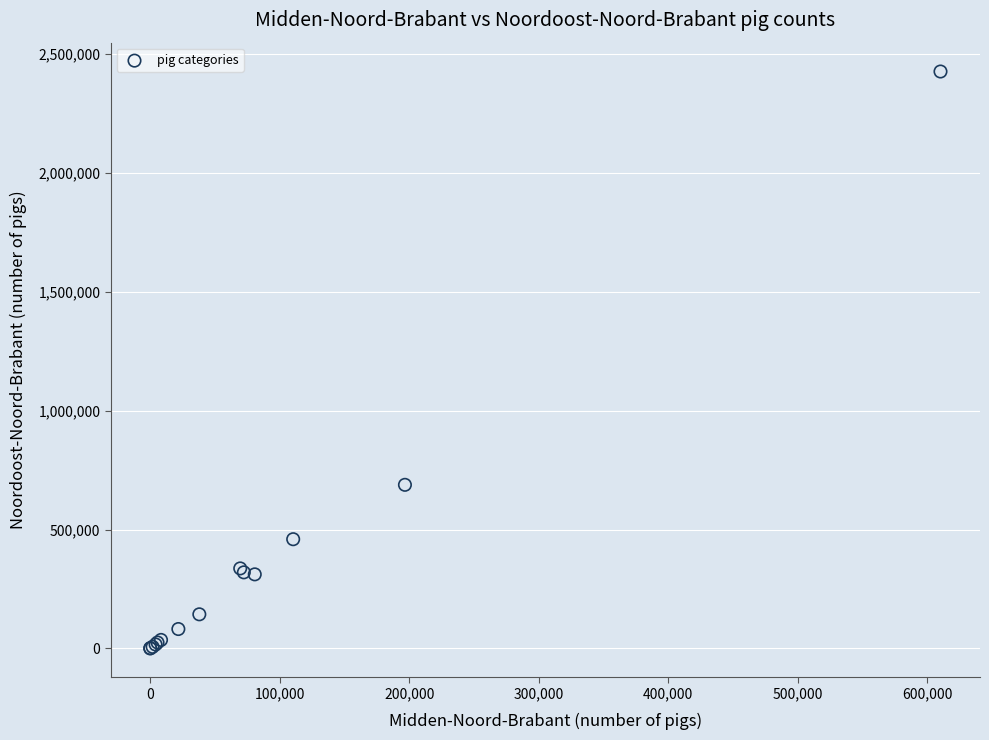

What Y value in the scatter plot is closest to 1213228?

688096